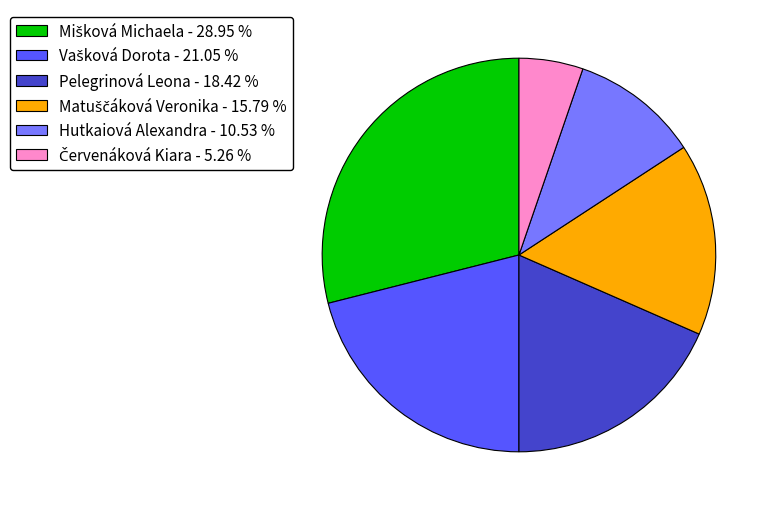

Is Pelegrinová Leona - 18.42 % the majority of the pie?

No